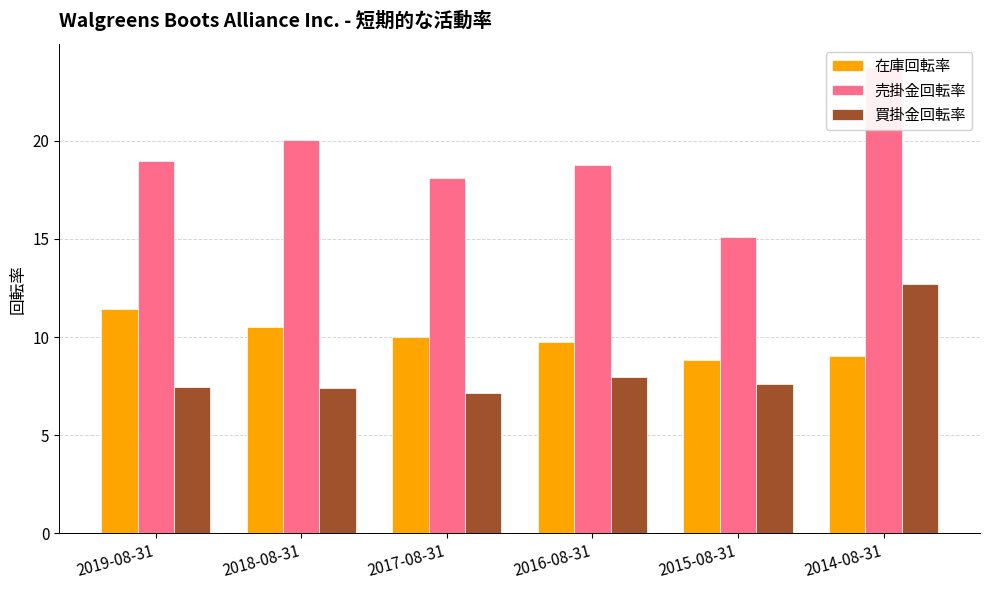

What is the label of the 4th bar from the right?

2017-08-31